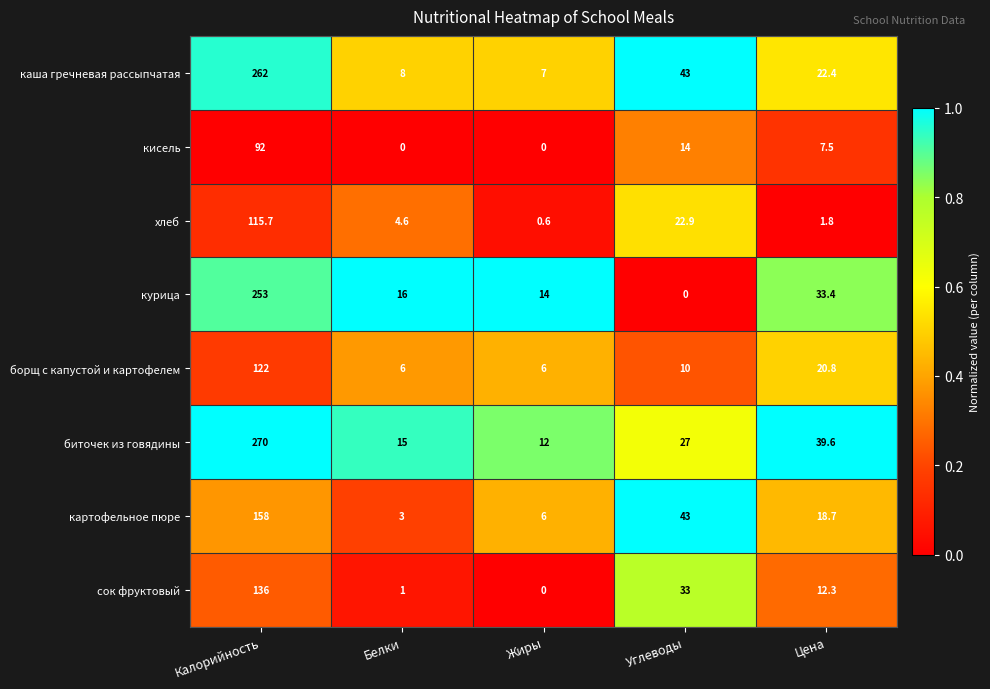

Rank the series by their maximum value, from highest to lowest.

биточек из говядины, каша гречневая рассыпчатая, курица, картофельное пюре, сок фруктовый, борщ с капустой и картофелем, хлеб, кисель